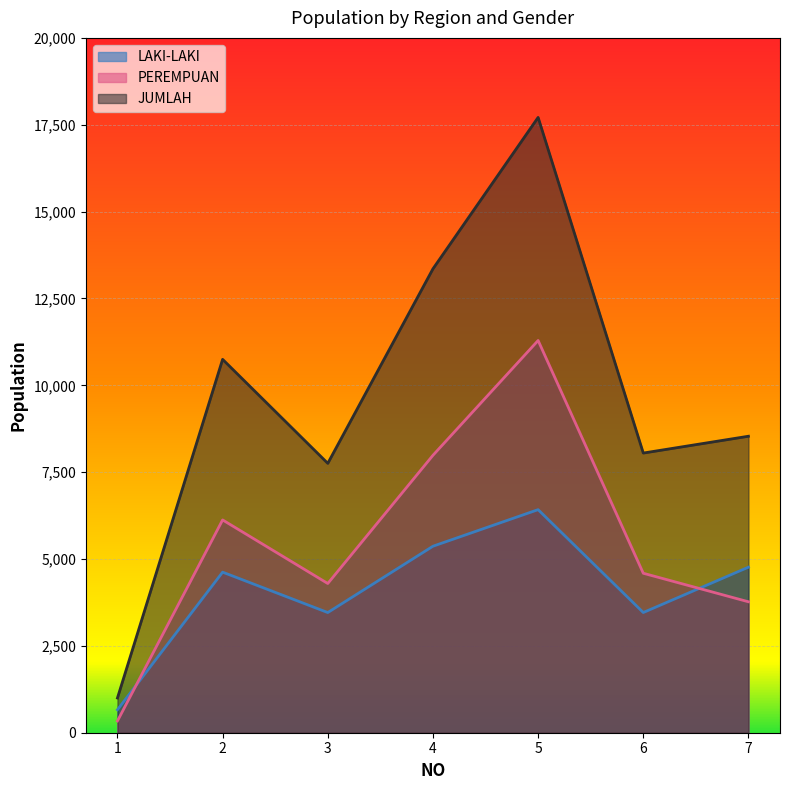

Where does the LAKI-LAKI series first go above 4622?

4